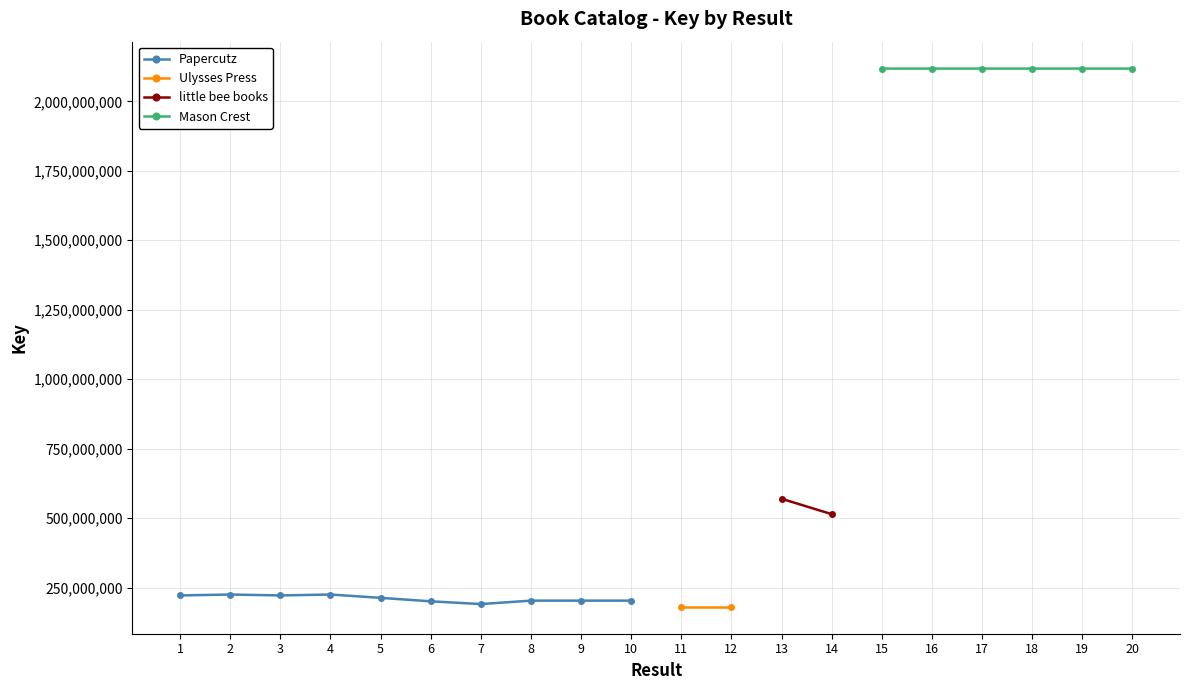

What is the value of the Papercutz point at the 7th from the left?

191010019